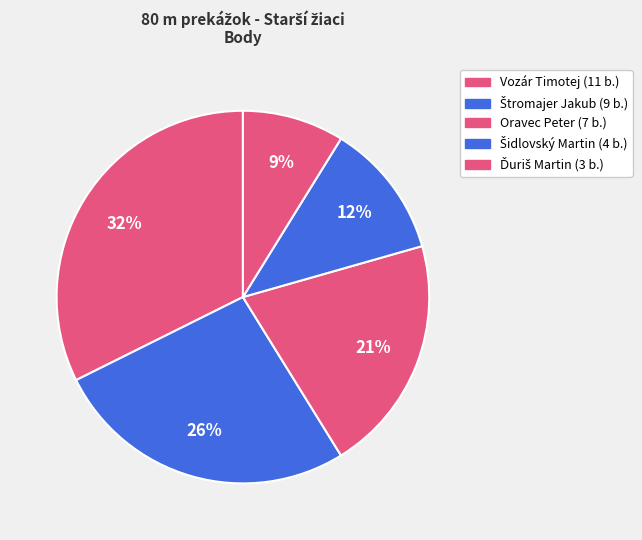

The Oravec Peter slice represents 26% of the pie. True or false?

False